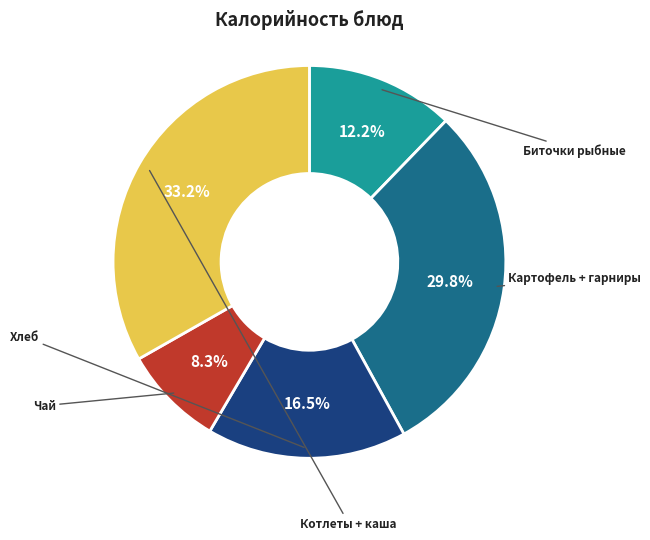

Is there a majority slice in this chart?

No